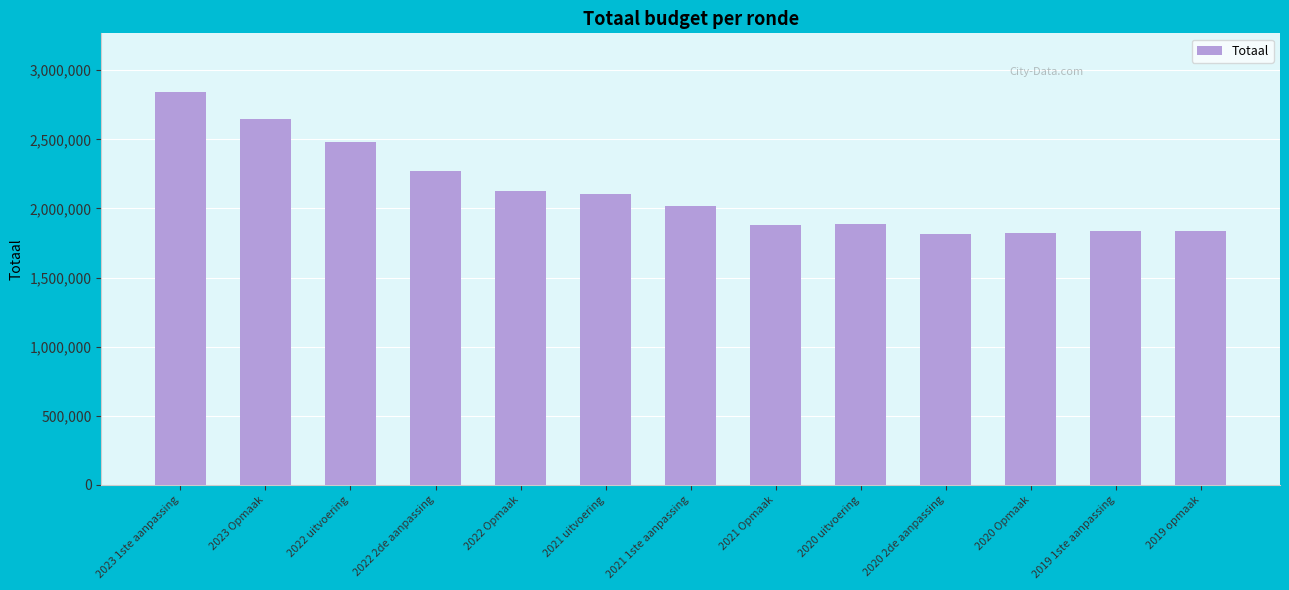

What is the label of the 2nd bar from the left?

2023 Opmaak